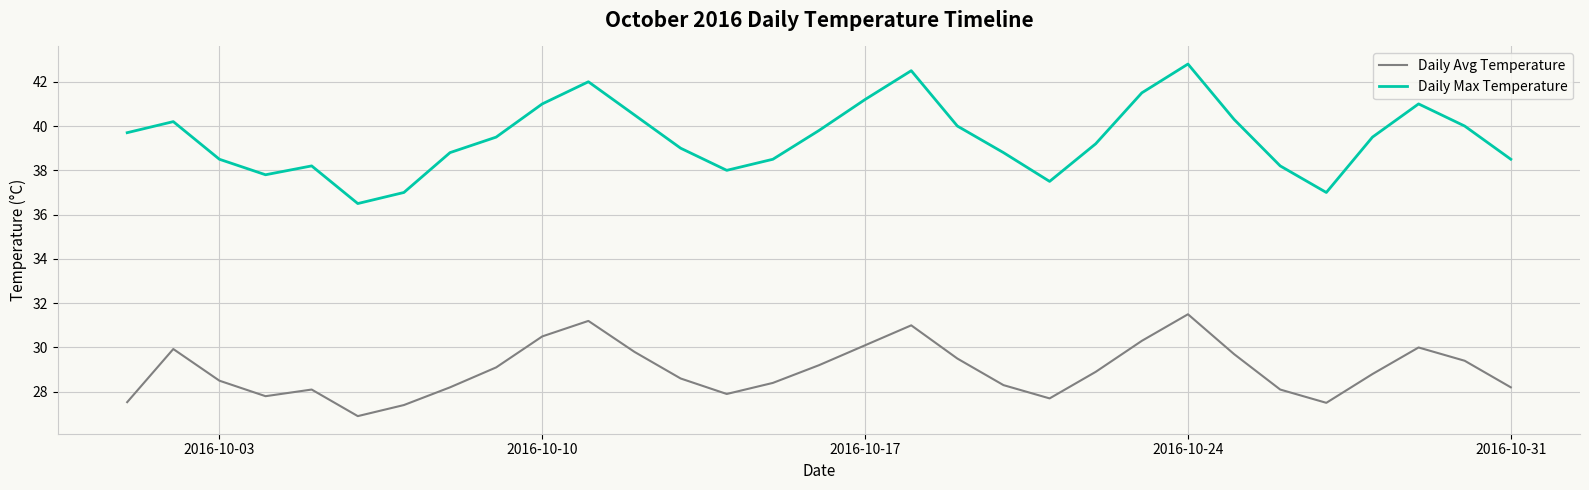

What is the highest value of the Daily Avg Temperature series?

31.5